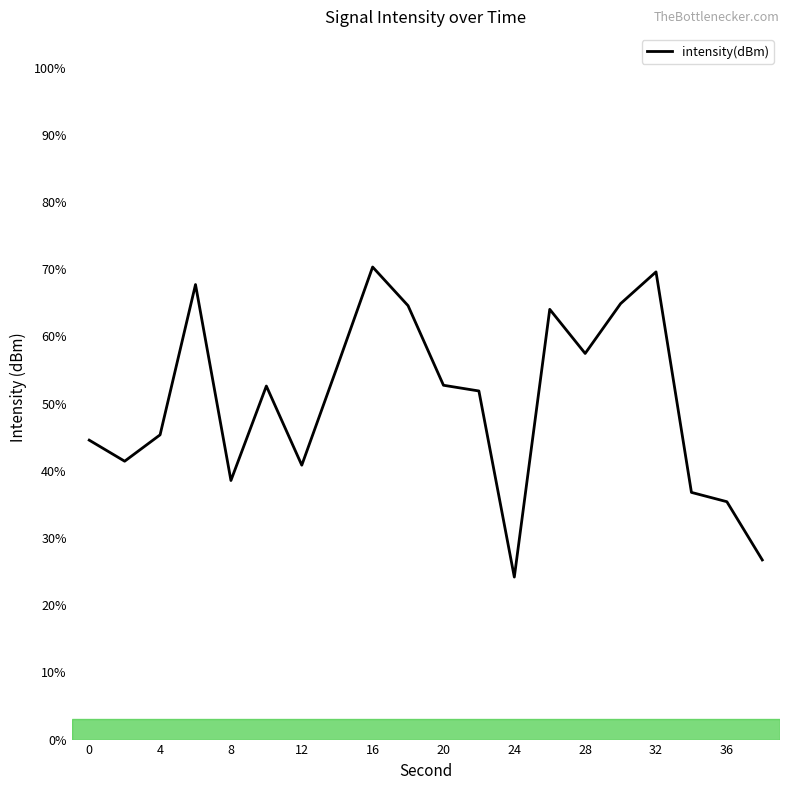

What is the smallest value displayed?

24.2